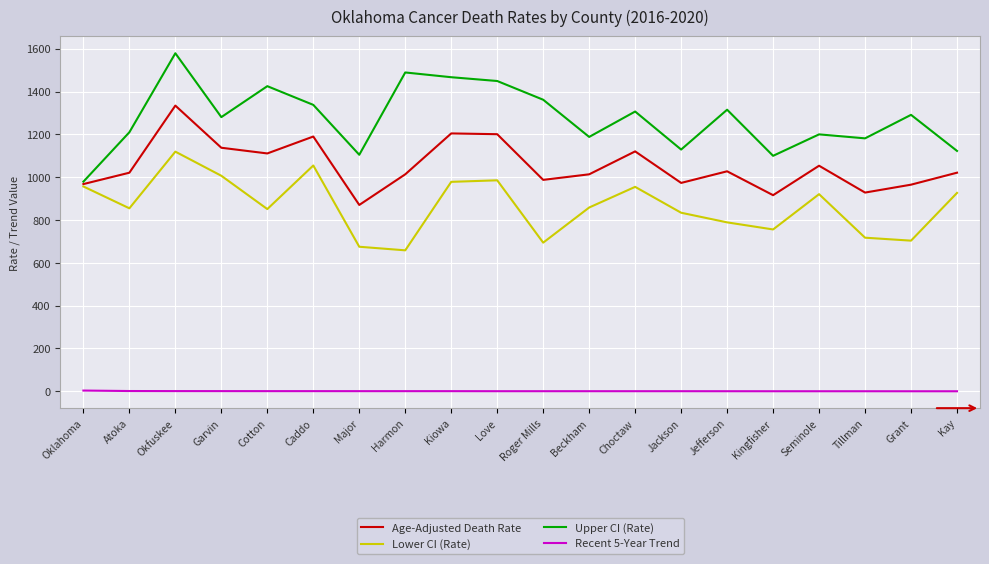

True or false: Upper CI (Rate) and Recent 5-Year Trend cross at least once.

False